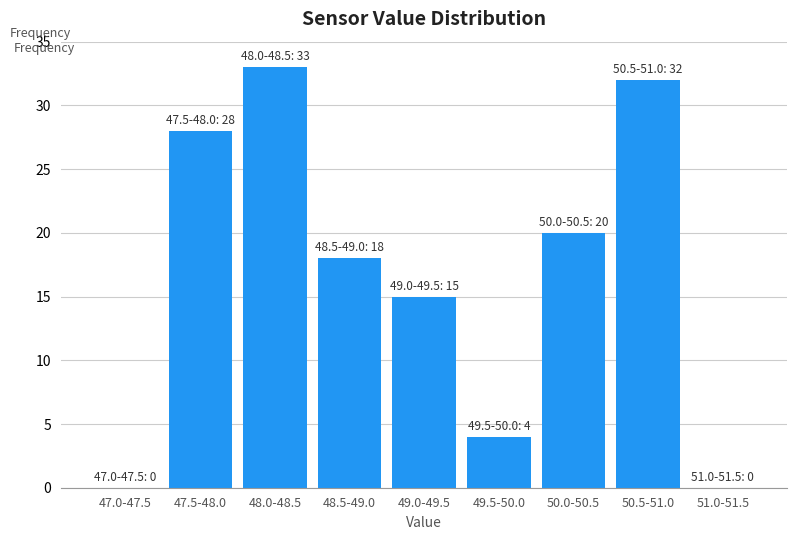

Reading left to right, what are all the values shown in this chart?

47.0-47.5=0	47.5-48.0=28	48.0-48.5=33	48.5-49.0=18	49.0-49.5=15	49.5-50.0=4	50.0-50.5=20	50.5-51.0=32	51.0-51.5=0